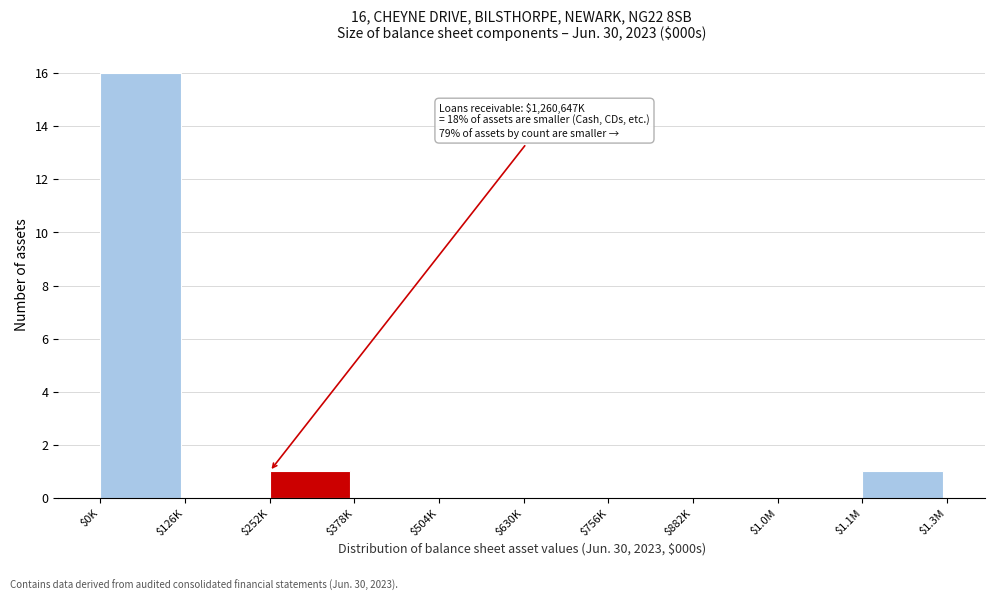

What is the sum of all values?

18